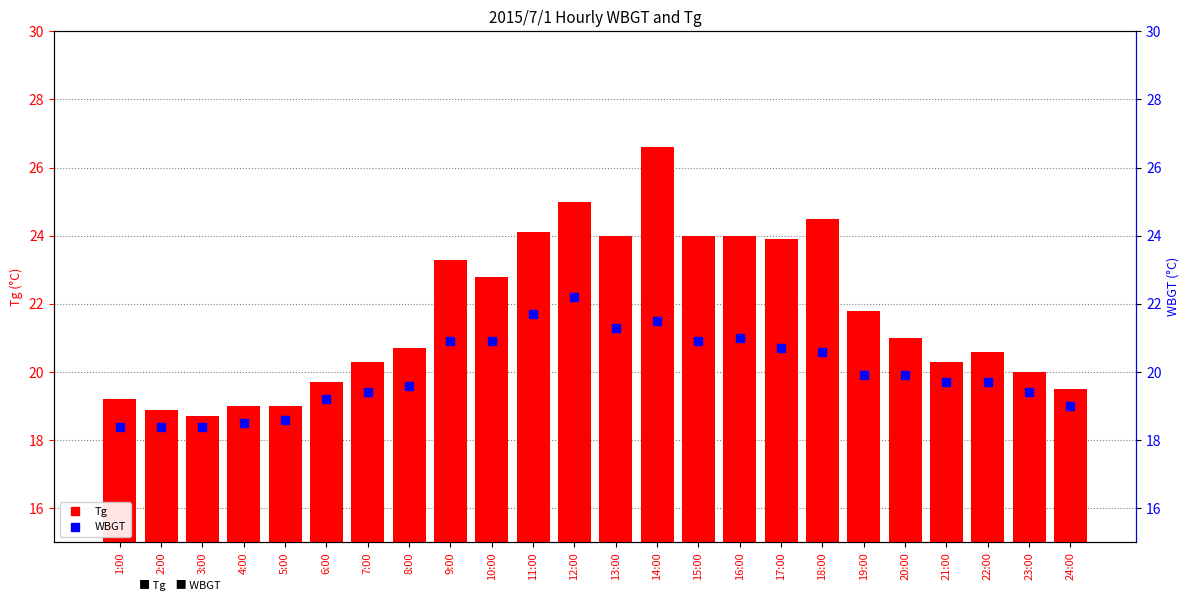

Reading left to right, extract all data points from this chart.

Tg: 1:00=19.2	2:00=18.9	3:00=18.7	4:00=19.0	5:00=19.0	6:00=19.7	7:00=20.3	8:00=20.7	9:00=23.3	10:00=22.8	11:00=24.1	12:00=25.0	13:00=24.0	14:00=26.6	15:00=24.0	16:00=24.0	17:00=23.9	18:00=24.5	19:00=21.8	20:00=21.0	21:00=20.3	22:00=20.6	23:00=20.0	24:00=19.5
WBGT: 1:00=18.4	2:00=18.4	3:00=18.4	4:00=18.5	5:00=18.6	6:00=19.2	7:00=19.4	8:00=19.6	9:00=20.9	10:00=20.9	11:00=21.7	12:00=22.2	13:00=21.3	14:00=21.5	15:00=20.9	16:00=21.0	17:00=20.7	18:00=20.6	19:00=19.9	20:00=19.9	21:00=19.7	22:00=19.7	23:00=19.4	24:00=19.0